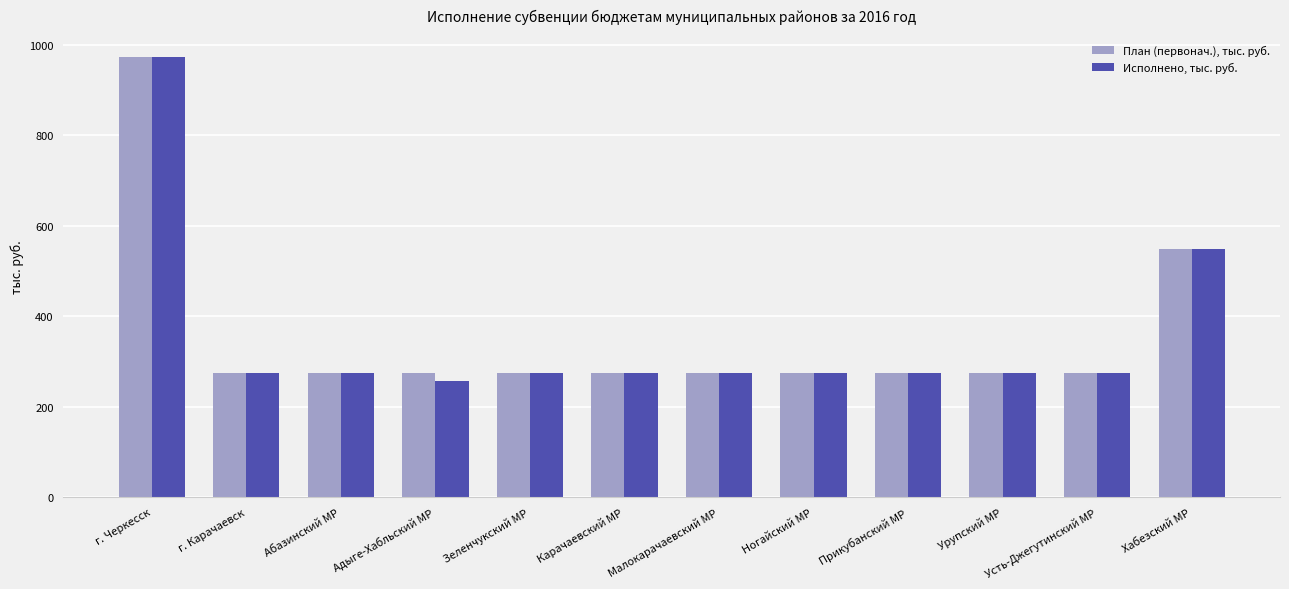

What is the average value of the План (первонач.), тыс. руб. series?

355.0